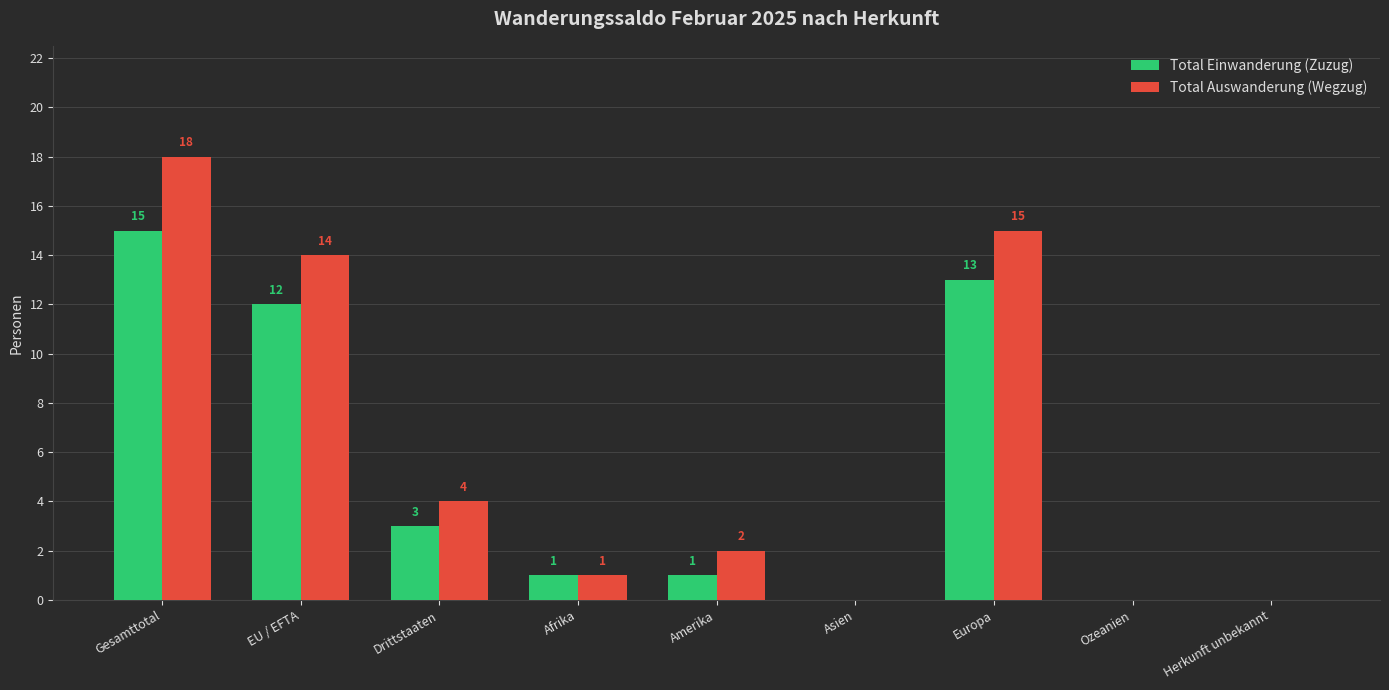

Is it true that Total Auswanderung (Wegzug) equals 1 at Afrika?

True